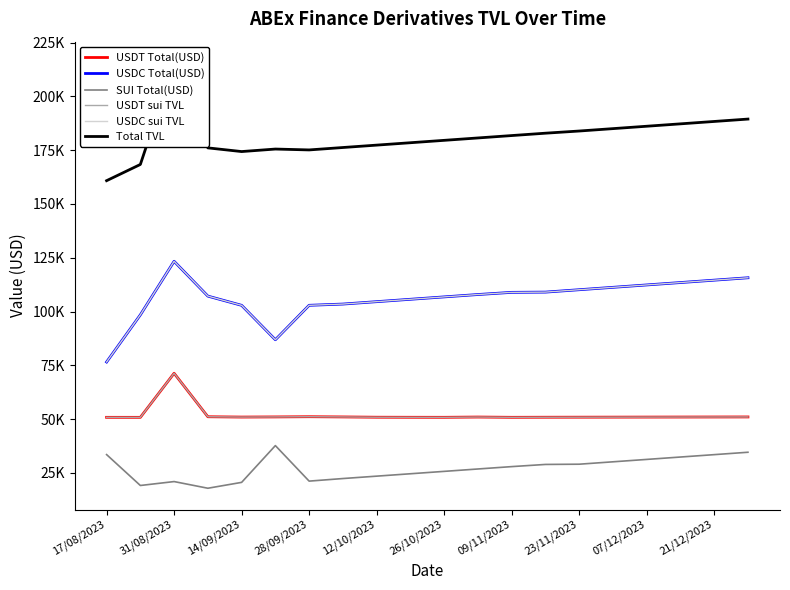

How many values in the USDC sui TVL series exceed 107890?

10